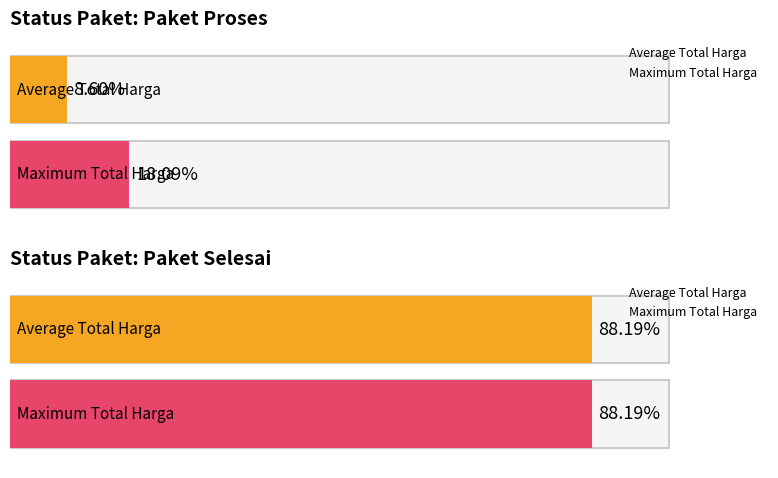

Count the number of data series in this chart.

2